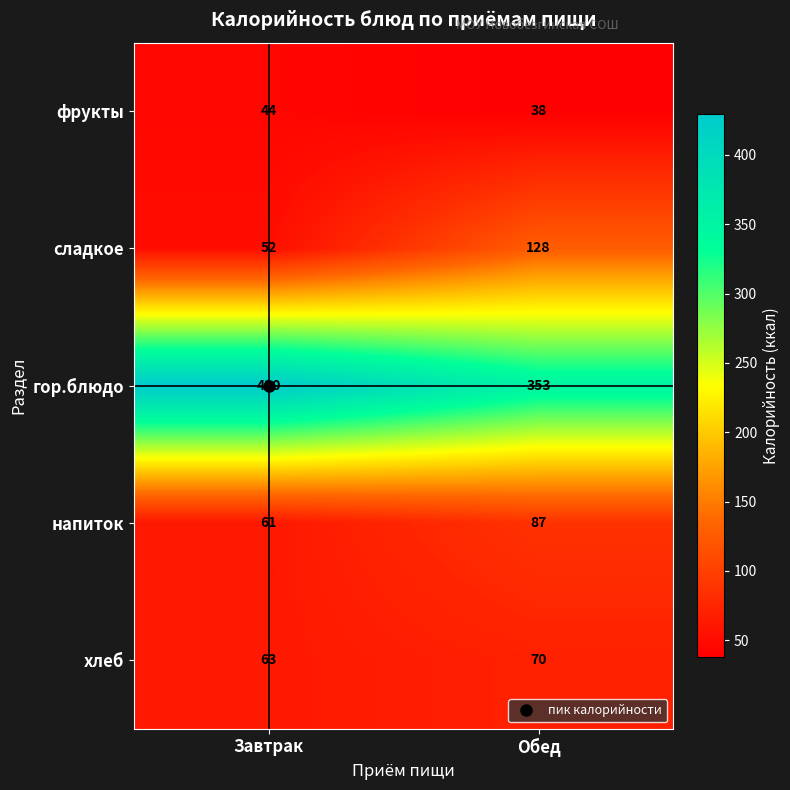

Which series has the widest spread of values?

гор.блюдо